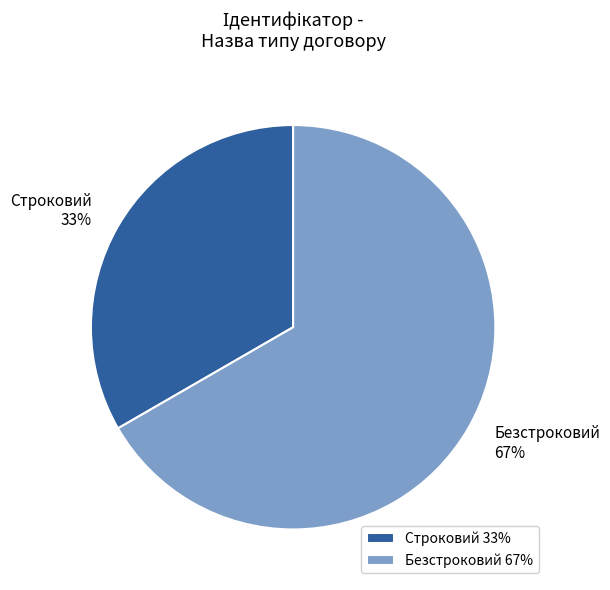

What percentage is the Строковий slice, to the nearest percent?

33%